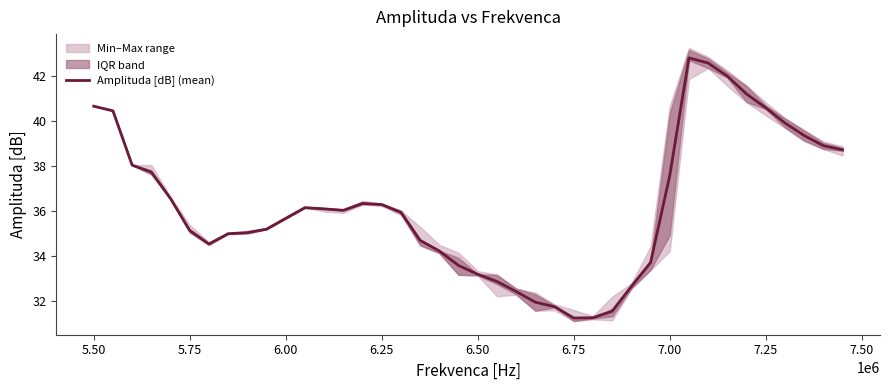

What is the sum of all values?

1449.5